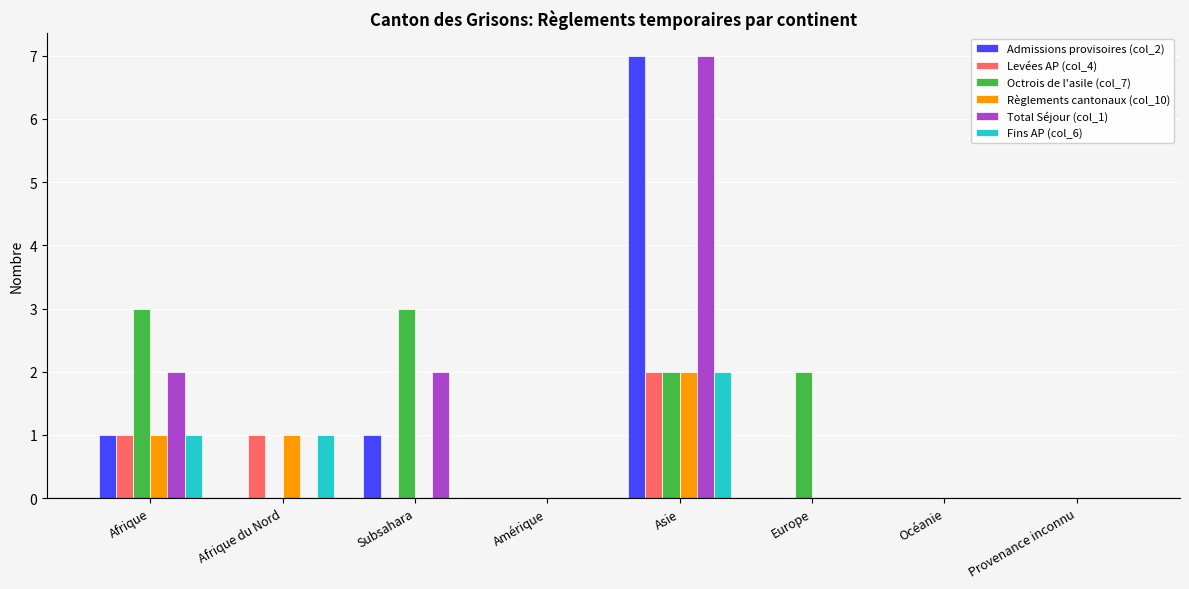

Reading left to right, what are all the values shown in this chart?

Admissions provisoires (col_2): 1	0	1	0	7	0	0	0
Levées AP (col_4): 1	1	0	0	2	0	0	0
Octrois de l'asile (col_7): 3	0	3	0	2	2	0	0
Règlements cantonaux (col_10): 1	1	0	0	2	0	0	0
Total Séjour (col_1): 2	0	2	0	7	0	0	0
Fins AP (col_6): 1	1	0	0	2	0	0	0